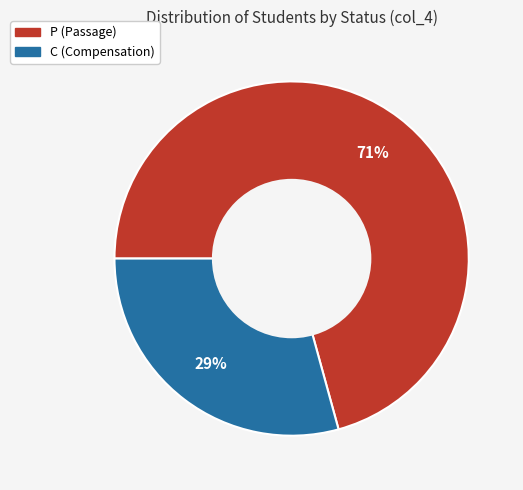

Does C represent more than half of the total?

No